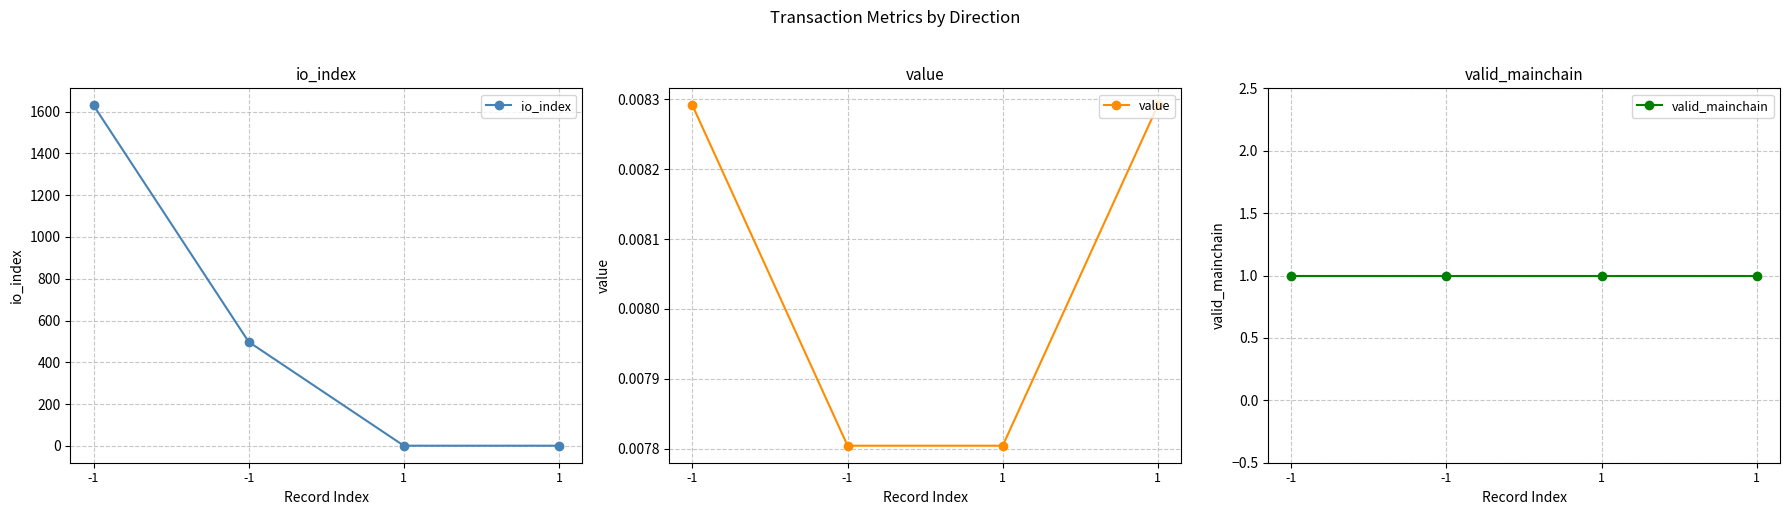

What is the minimum value for io_index?

1.0